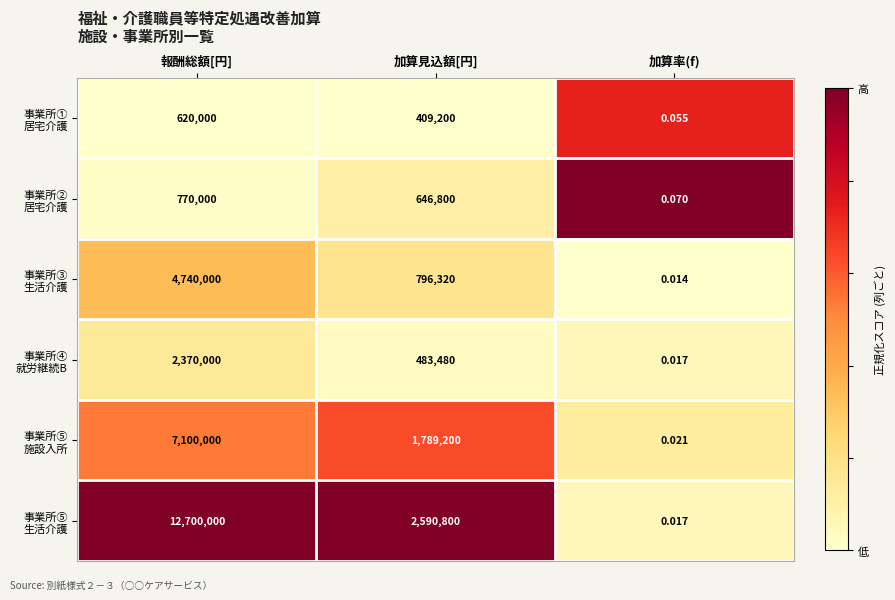

Which label corresponds to the largest value in the chart?

報酬総額[円]